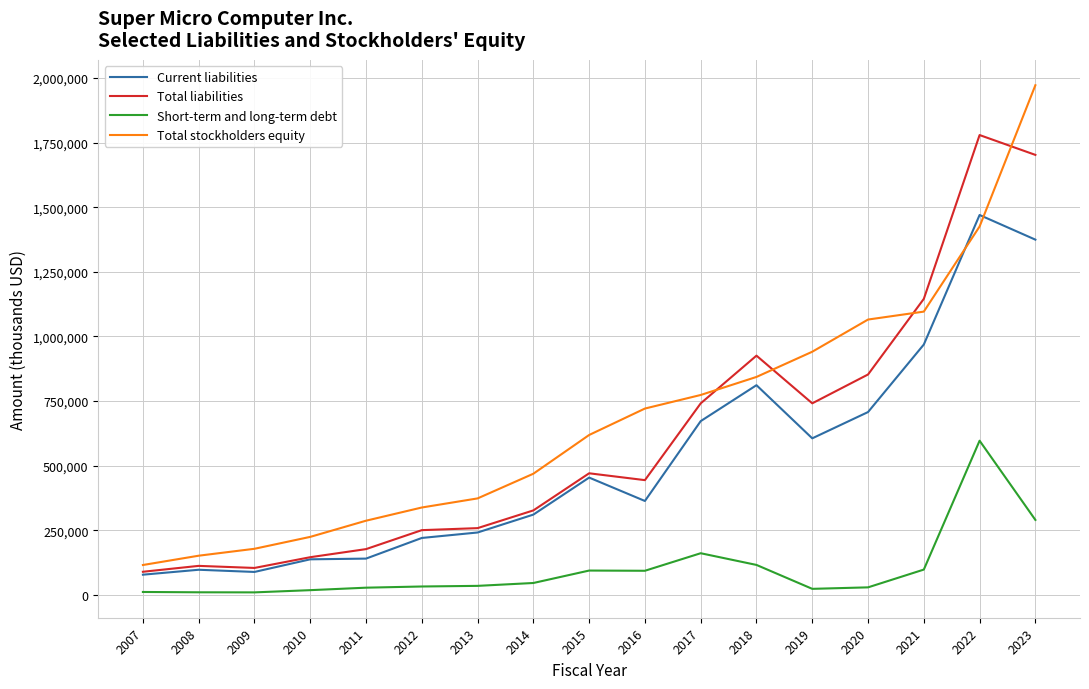

What is the maximum value shown in the chart?

1972005